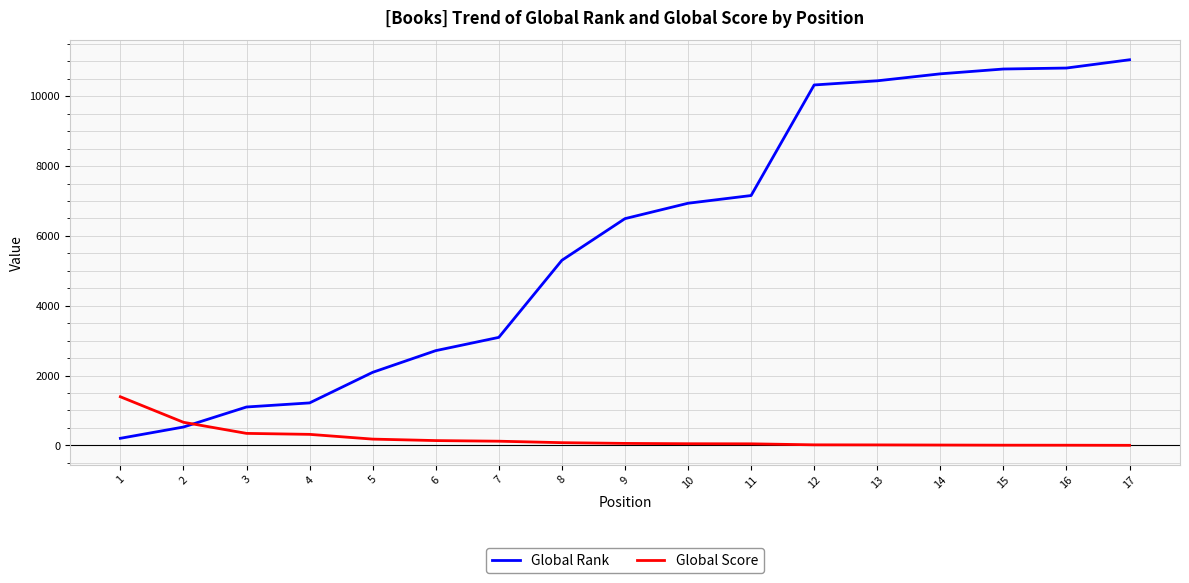

After their last crossing, which series has the higher values: Global Score or Global Rank?

Global Rank